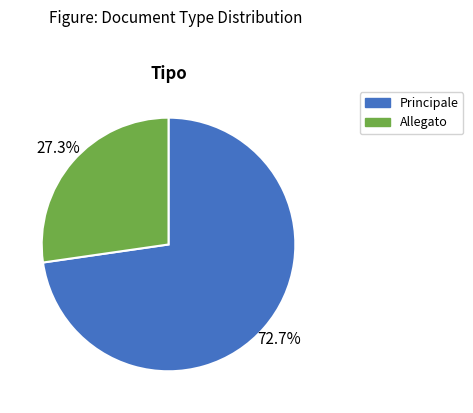

To the nearest percent, what portion does Allegato represent?

27%